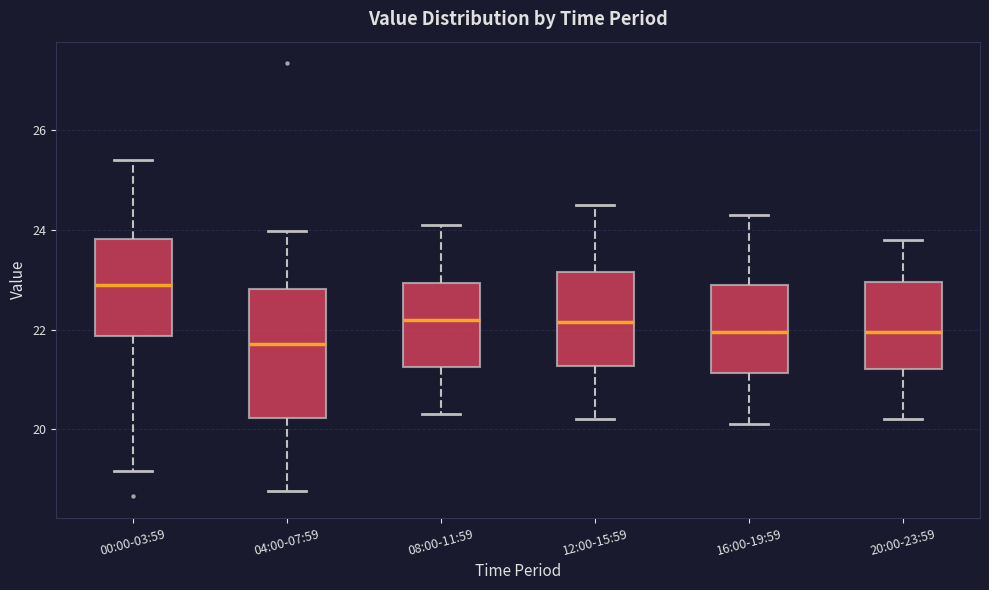

Reading left to right, transcribe this box plot: for each box, give where its median line is, the range the box spans, and where its two whiskers end, as read against the y-axis. The values are not printed on the chart, so give them approximately, as read against the axis.

00:00-03:59: median 23.0, box 21.8 to 23.8, whiskers 19.2 to 25.4
04:00-07:59: median 21.8, box 20.2 to 22.8, whiskers 18.8 to 24.0
08:00-11:59: median 22.2, box 21.2 to 23.0, whiskers 20.4 to 24.2
12:00-15:59: median 22.2, box 21.2 to 23.2, whiskers 20.2 to 24.6
16:00-19:59: median 22.0, box 21.2 to 23.0, whiskers 20.2 to 24.4
20:00-23:59: median 22.0, box 21.2 to 23.0, whiskers 20.2 to 23.8